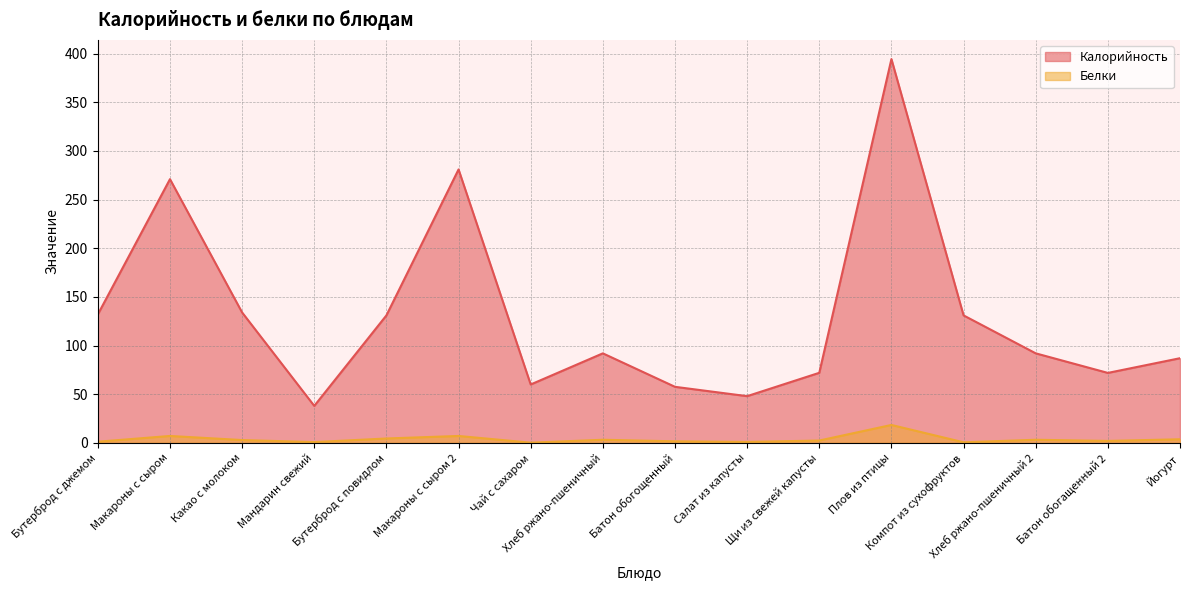

Which series changed the most between Макароны с сыром 2 and Щи из свежей капусты?

Калорийность